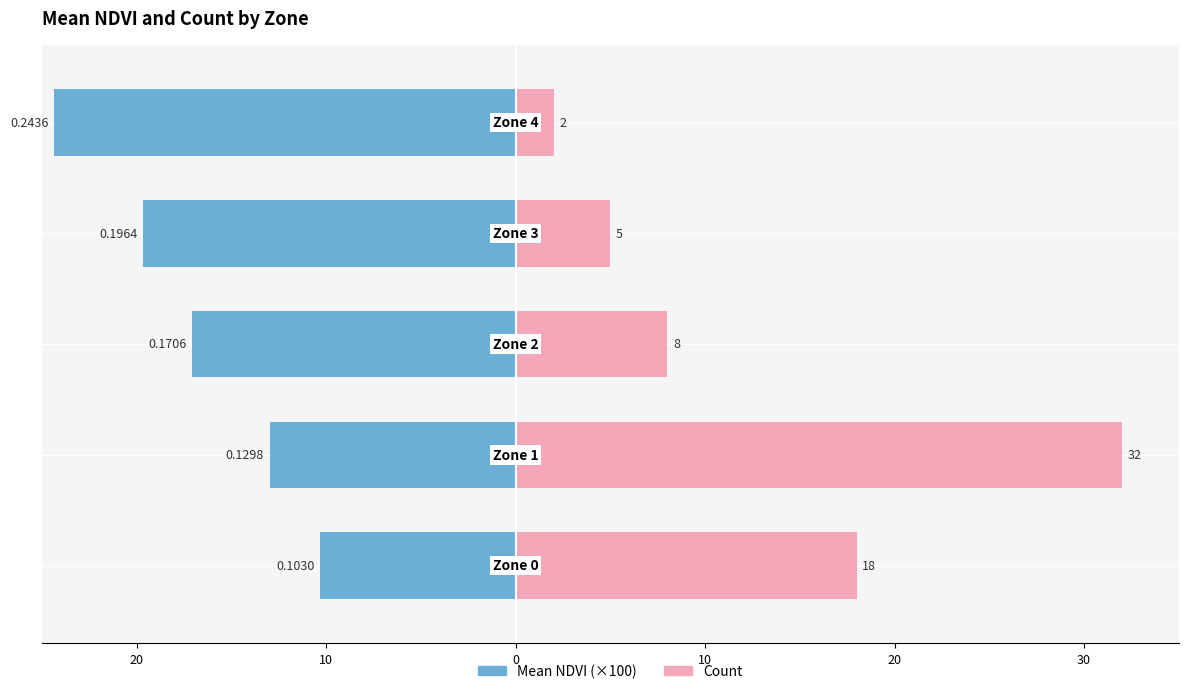

Read the Count value at 20.

18.0